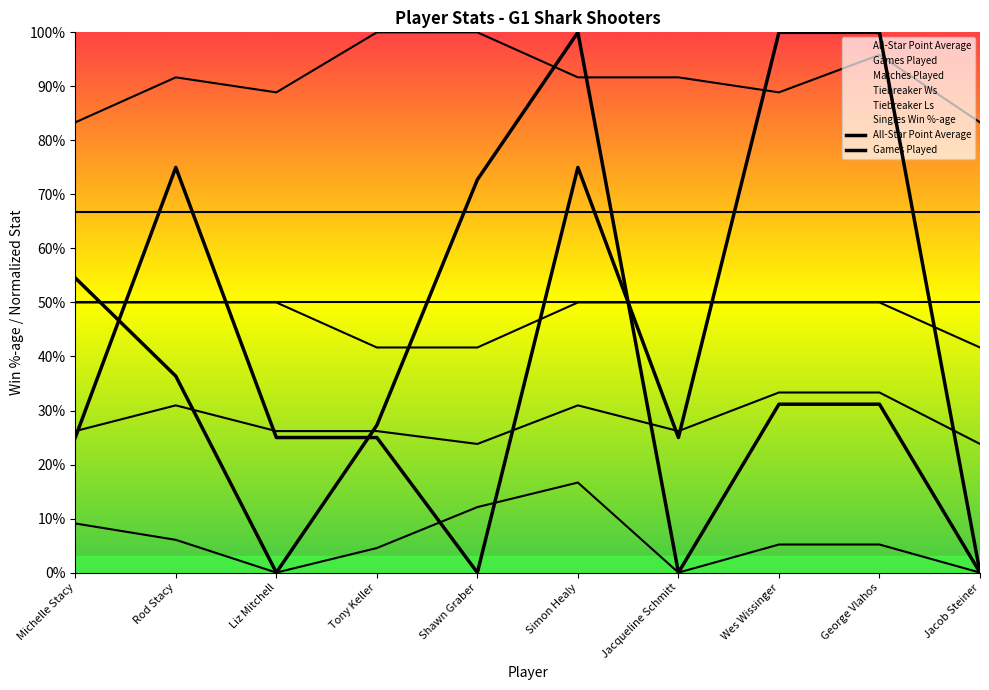

Which series has the largest total across all categories?

Singles Win %-age